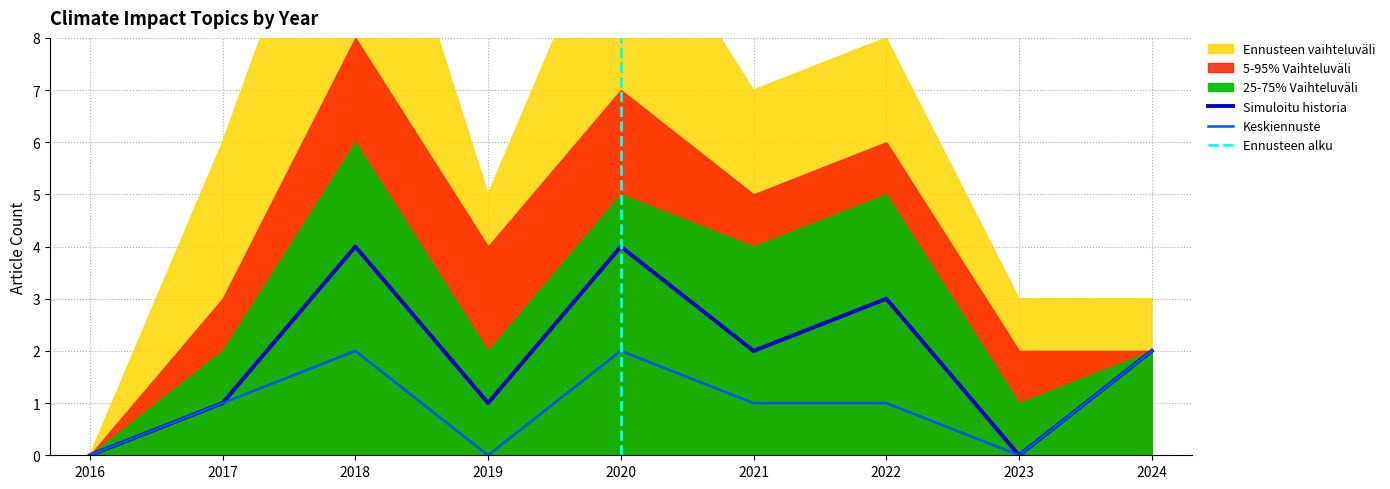

Is the value of Keskiennuste at 2016 greater than the value of Simuloitu historia at 2024?

No